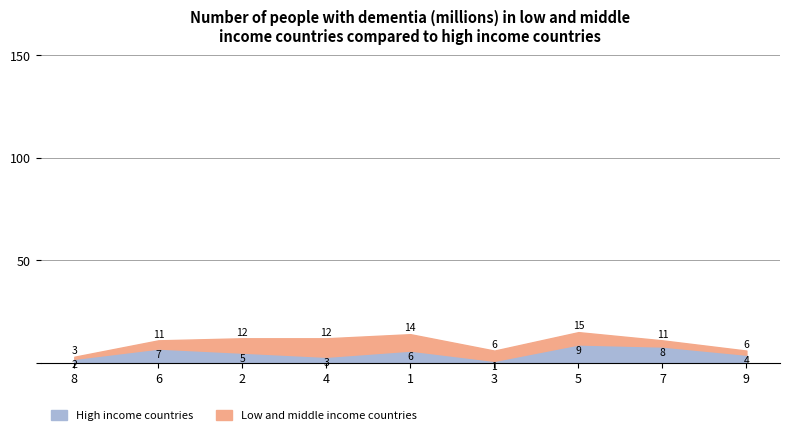

At which label does High income countries reach its minimum?

3